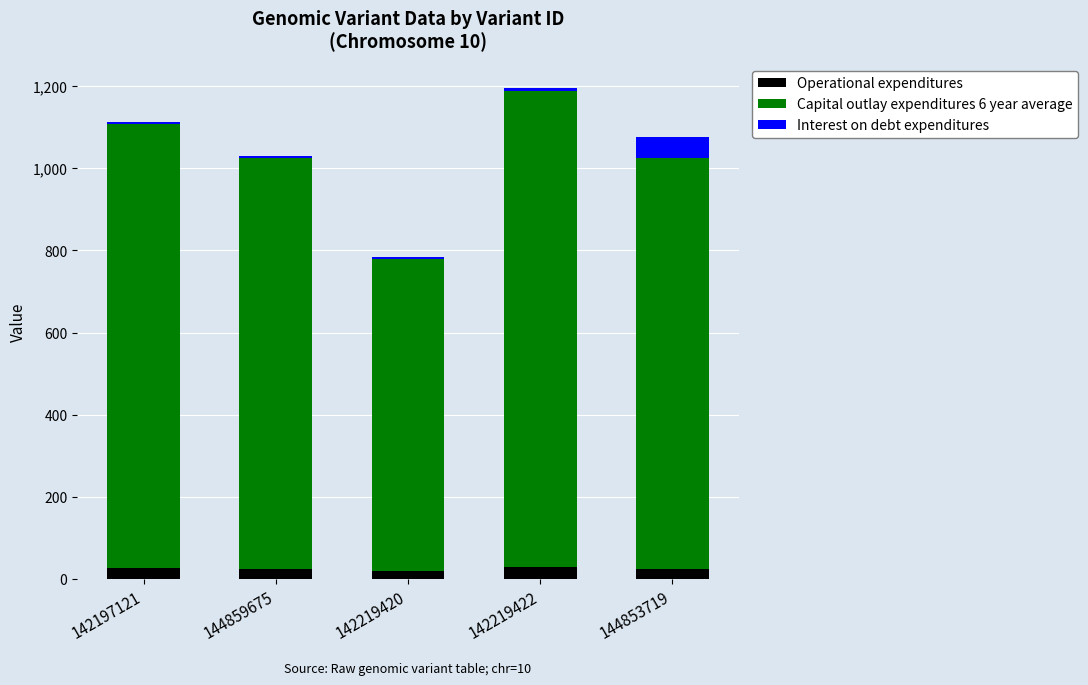

What is the maximum value for Operational expenditures?

29